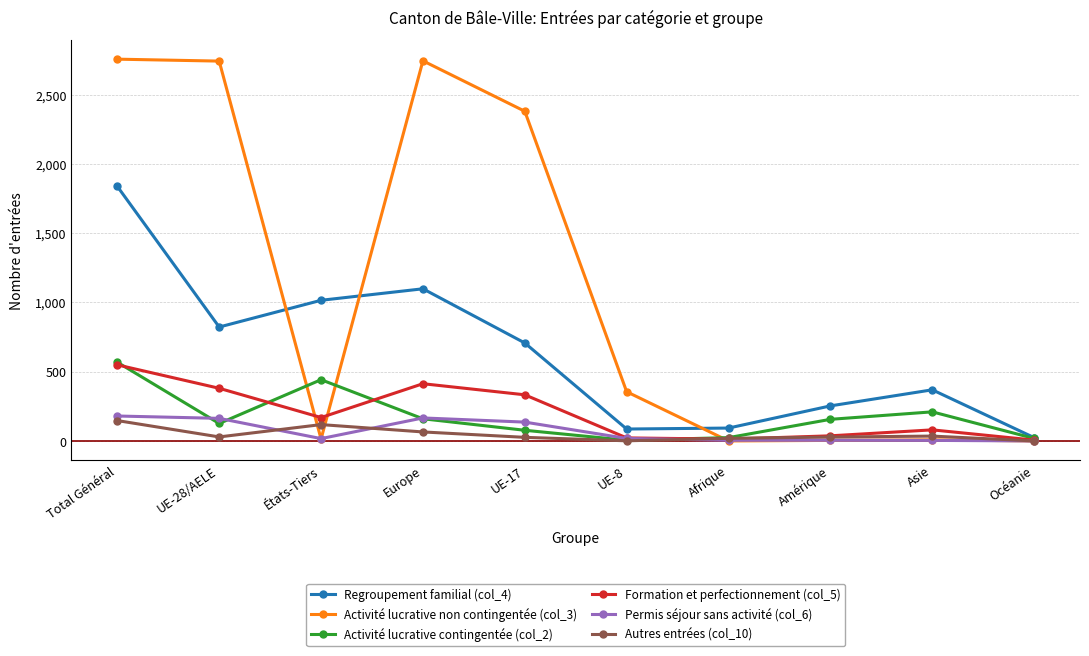

What are all the series names shown in the legend?

Regroupement familial (col_4), Activité lucrative non contingentée (col_3), Activité lucrative contingentée (col_2), Formation et perfectionnement (col_5), Permis séjour sans activité (col_6), Autres entrées (col_10)